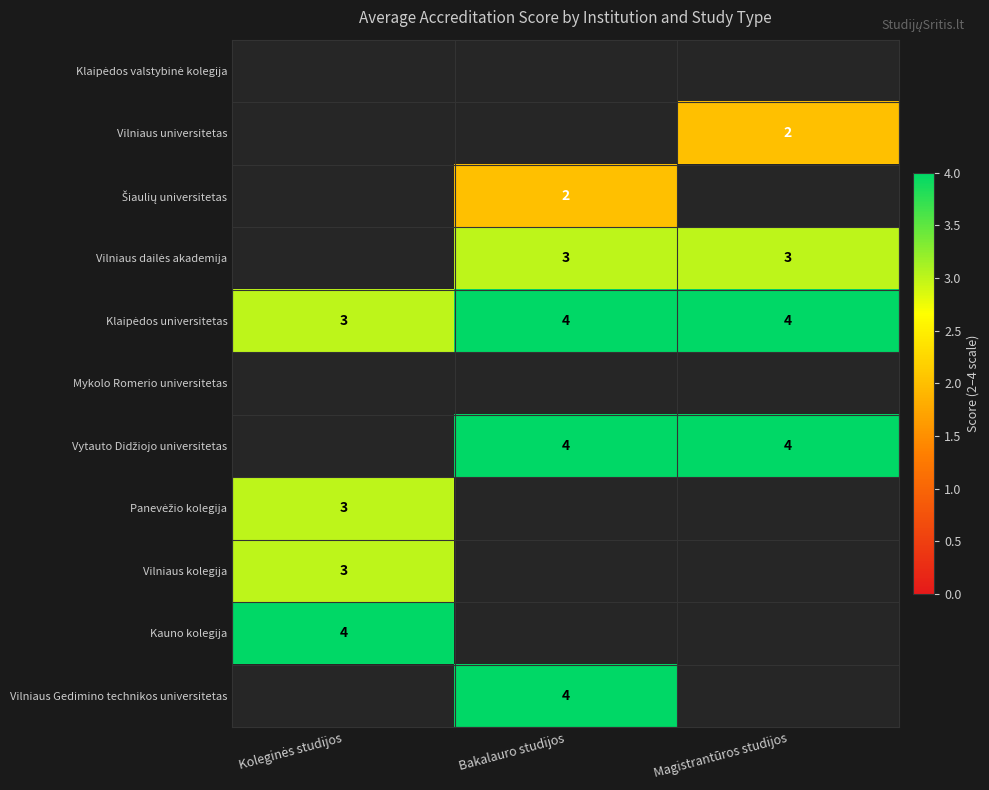

At which category is the sum across all series the highest?

Bakalauro studijos